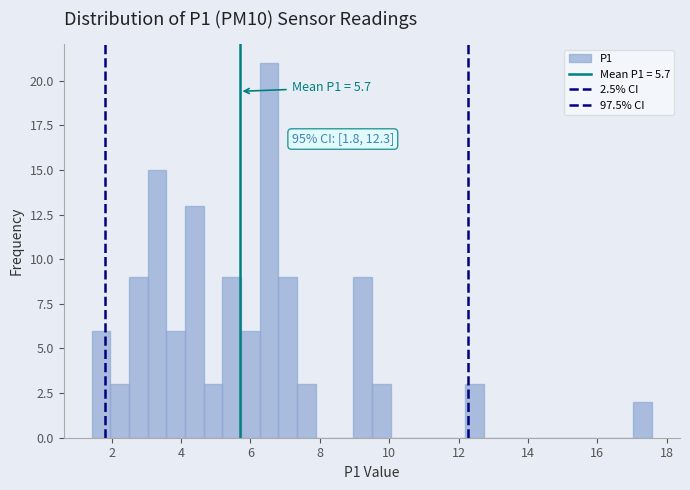

Around what value on the x-axis is the tallest bar? Give the approximate position of its centre, as read against the axis.

6.6